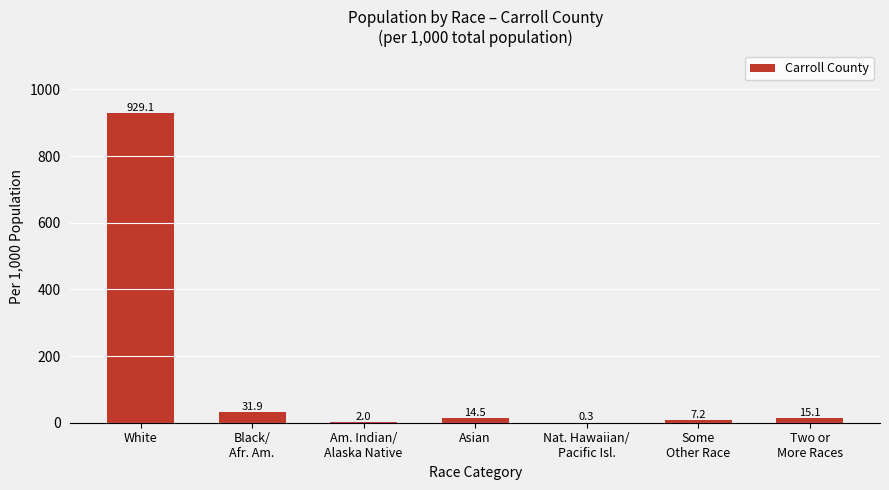

At which category does the chart reach its peak across all series?

White